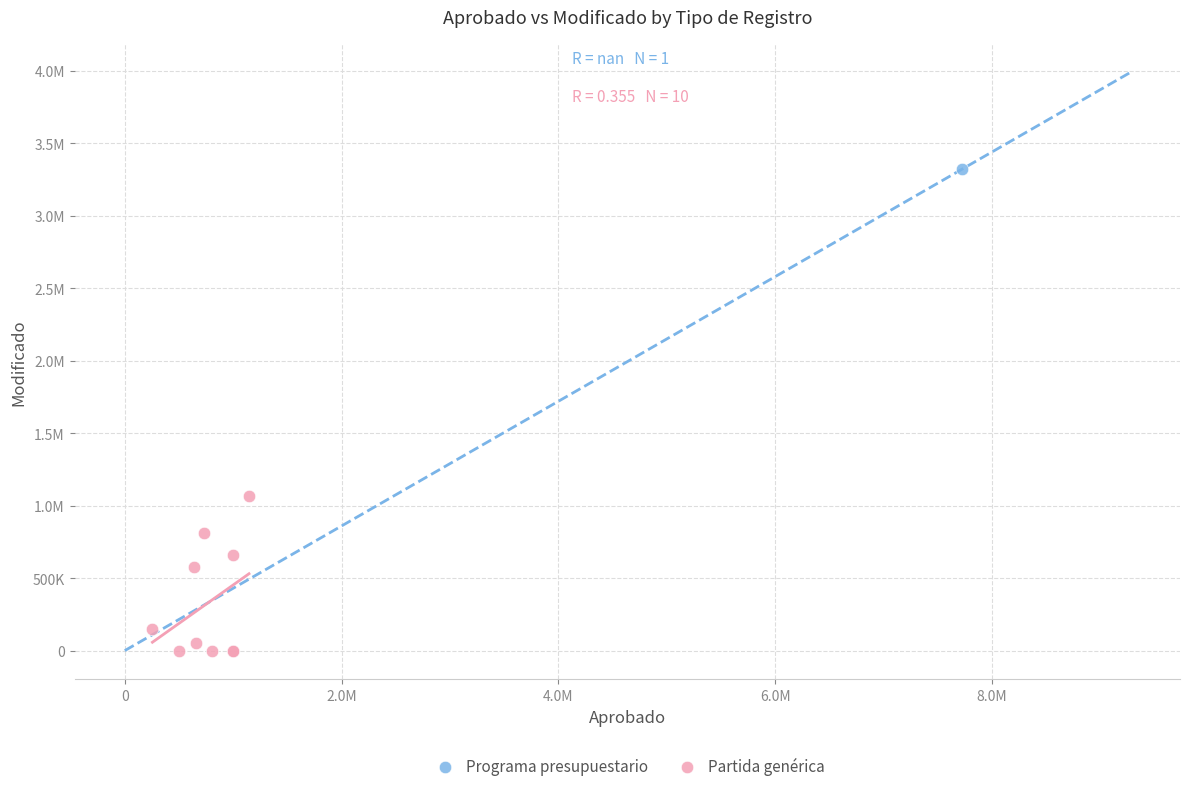

What are all the series names shown in the legend?

Programa presupuestario, Partida genérica